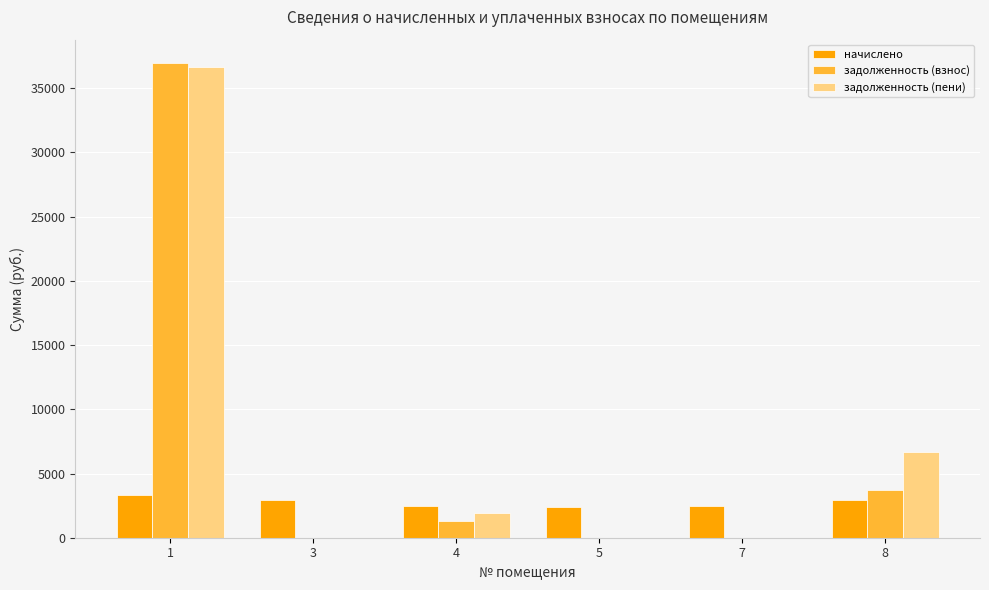

What are all the series names shown in the legend?

начислено, задолженность (взнос), задолженность (пени)